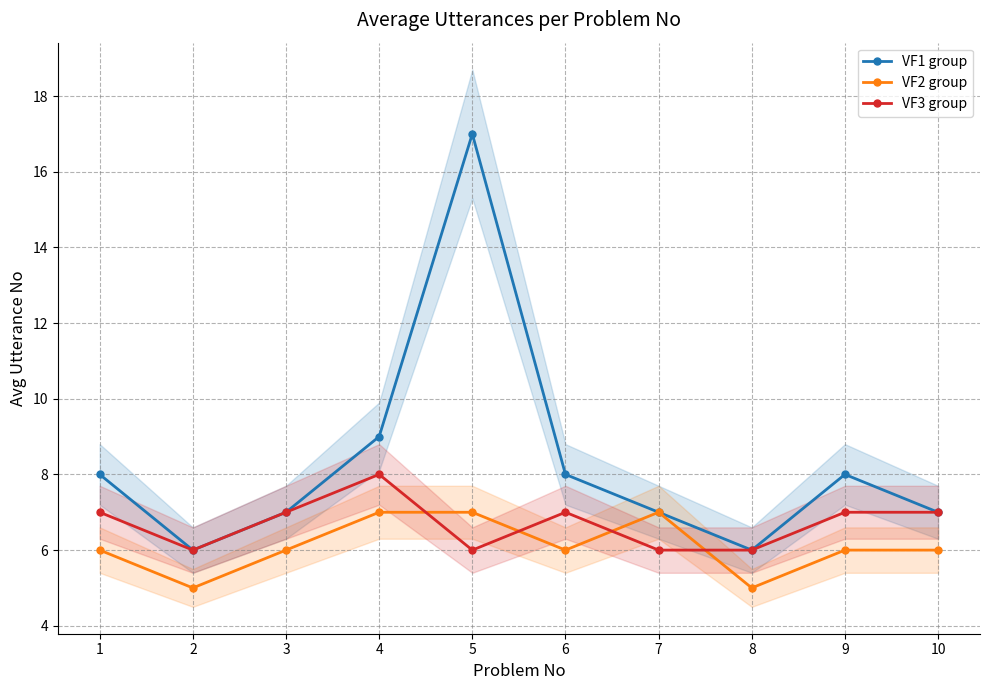

Reading right to left, extract all data points from this chart.

VF1 group: 7	8	6	7	8	17	9	7	6	8
VF2 group: 6	6	5	7	6	7	7	6	5	6
VF3 group: 7	7	6	6	7	6	8	7	6	7